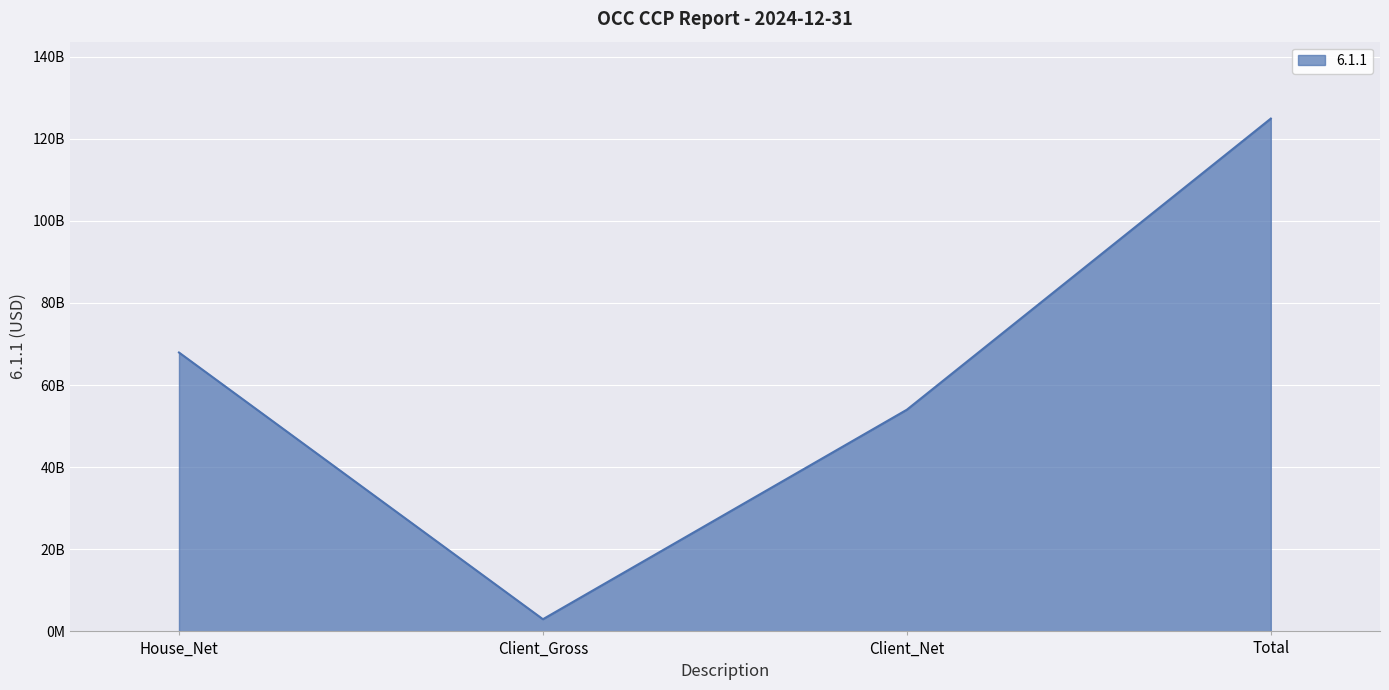

The value at Client_Net is 54002234002. True or false?

True